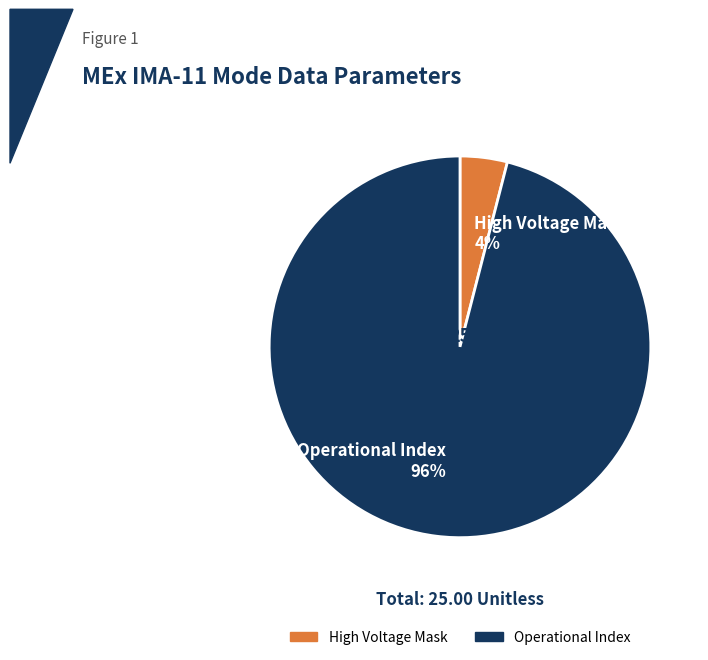

Do High Voltage Mask 4% and Operational Index 96% together represent more than half of the pie?

Yes